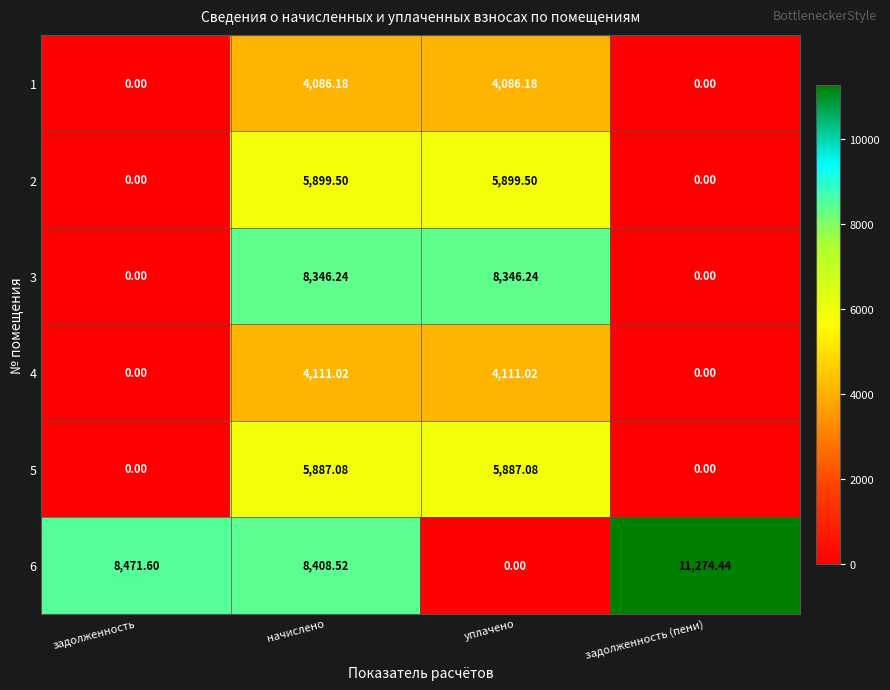

Which label corresponds to the largest value in the chart?

задолженность (пени)